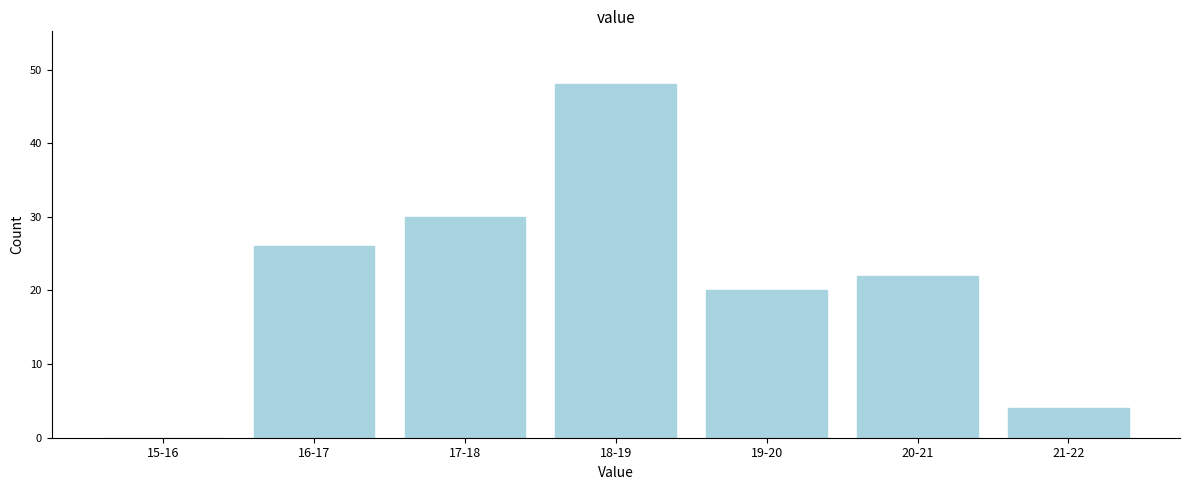

Reading left to right, list all the values displayed in this chart.

15-16=0	16-17=26	17-18=30	18-19=48	19-20=20	20-21=22	21-22=4